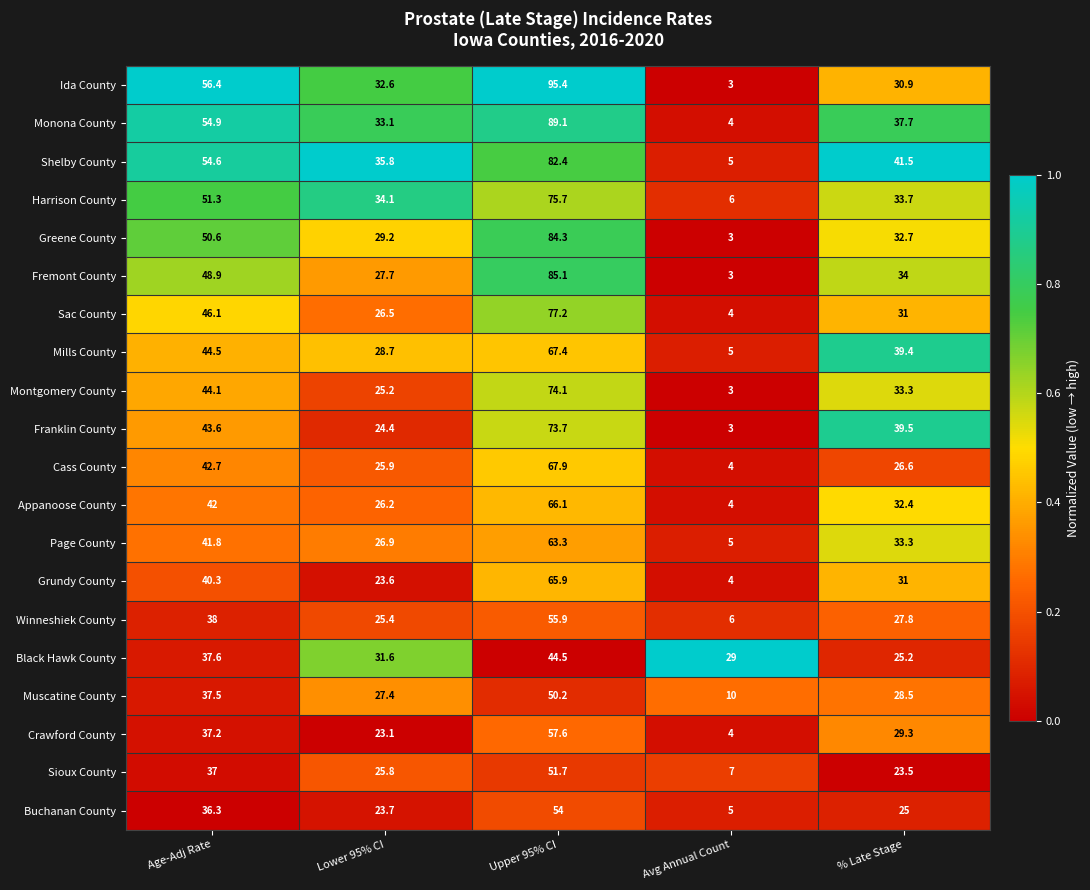

At which label does Greene County first exceed 32?

Age-Adj Rate